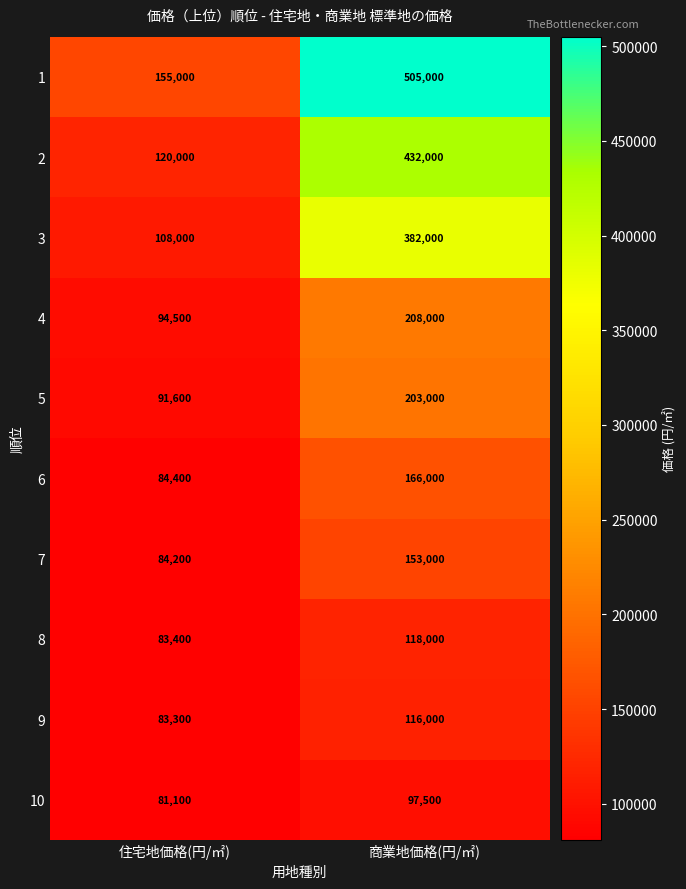

Which series has the largest total across all categories?

1